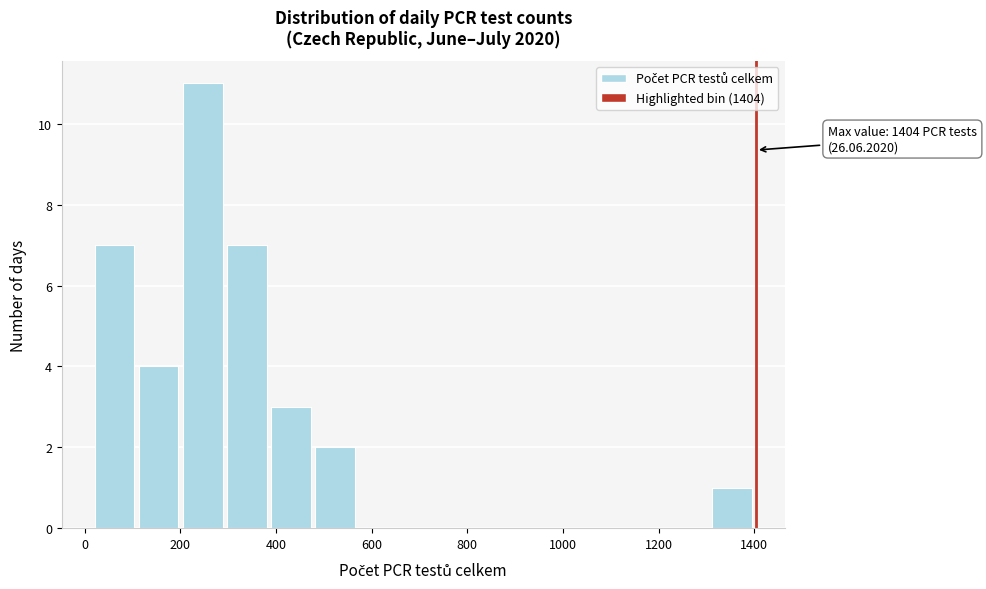

Which range on the x-axis has the tallest bar?

200 to 300